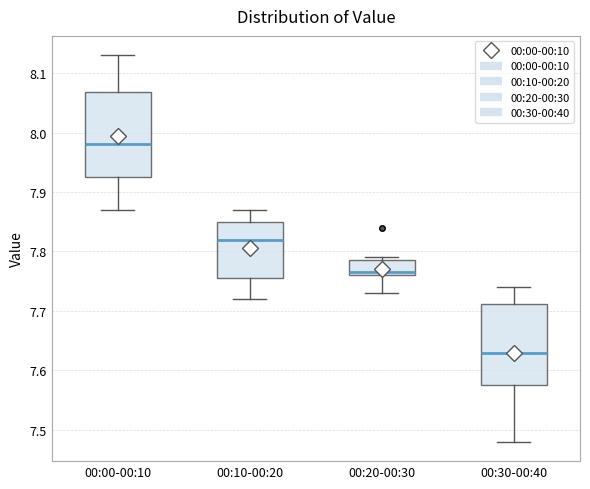

Reading left to right, transcribe this box plot: for each box, give where its median line is, the range the box spans, and where its two whiskers end, as read against the y-axis. The values are not printed on the chart, so give them approximately, as read against the axis.

00:00-00:10: median 7.98, box 7.93 to 8.07, whiskers 7.87 to 8.13
00:10-00:20: median 7.82, box 7.76 to 7.85, whiskers 7.72 to 7.87
00:20-00:30: median 7.77, box 7.76 to 7.79, whiskers 7.73 to 7.79 (just above the box's upper edge)
00:30-00:40: median 7.63, box 7.58 to 7.71, whiskers 7.48 to 7.74